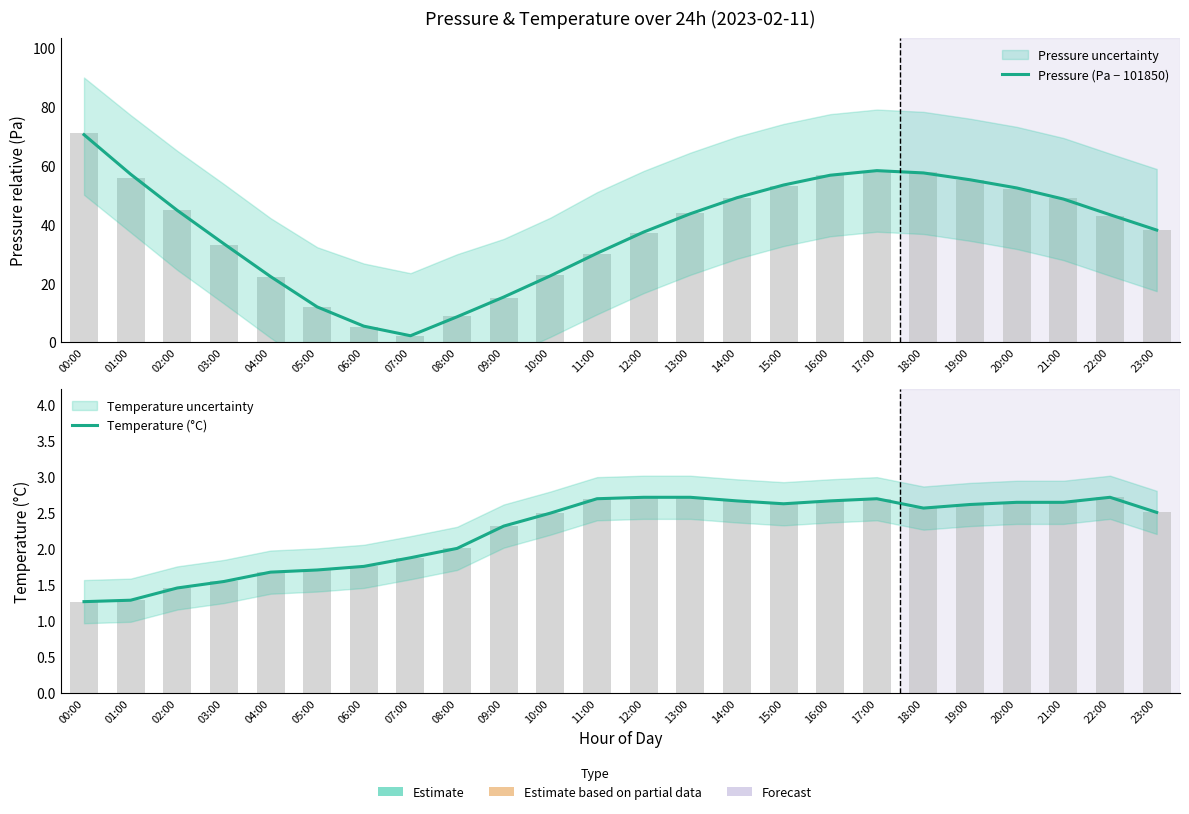

Which series has the largest total across all categories?

Pressure (Pa − 101850)